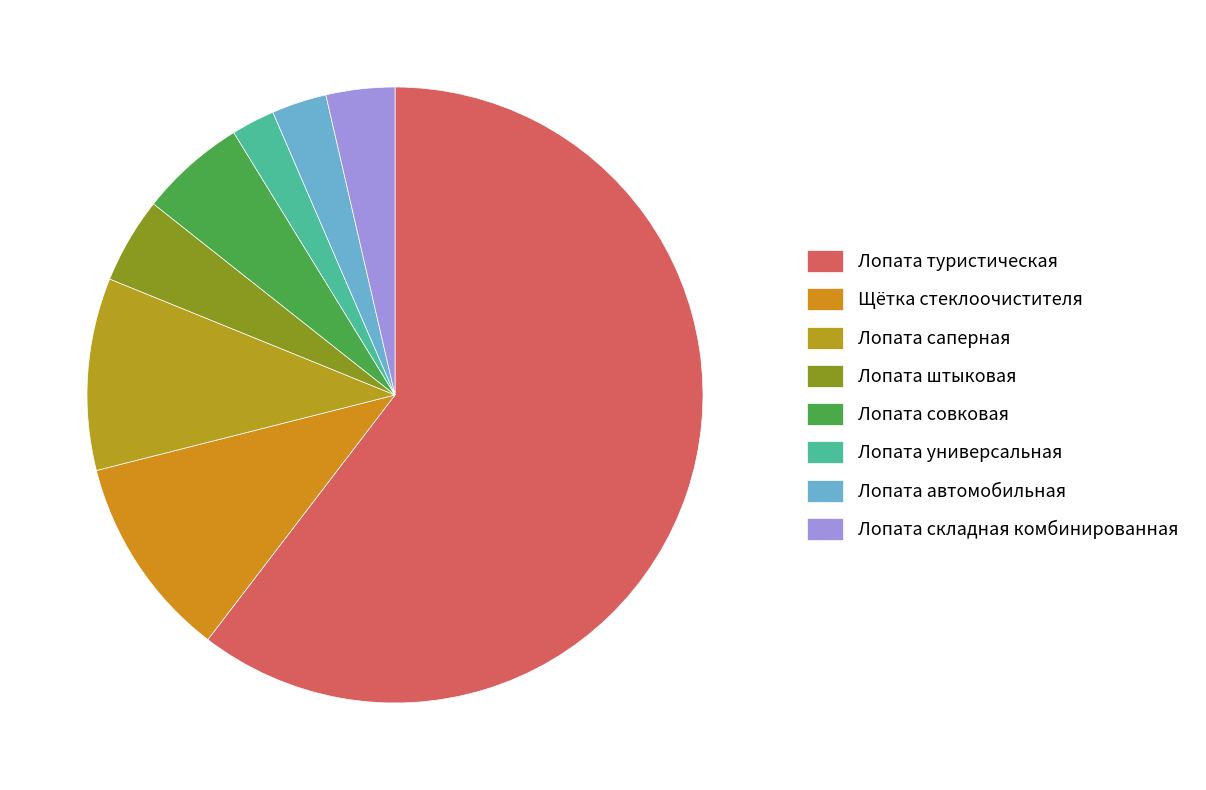

To the nearest percent, what percentage of the pie is Щётка стеклоочистителя?

11%